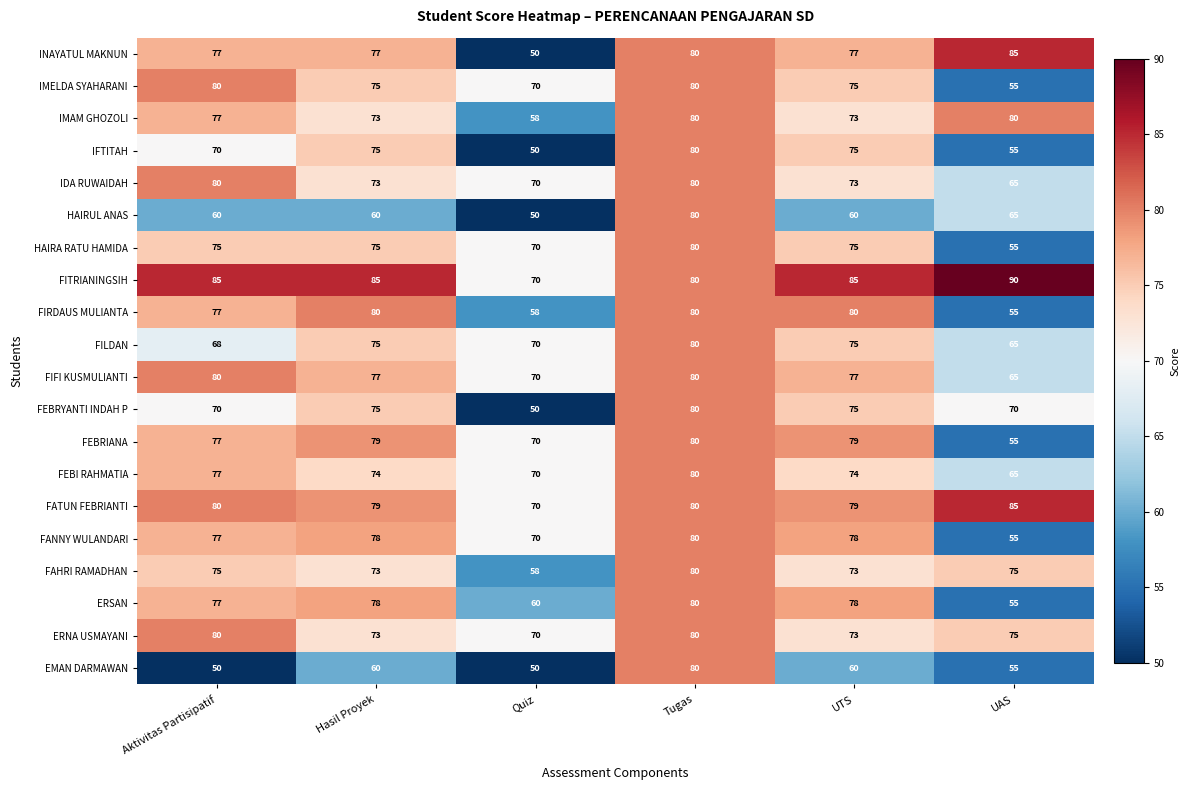

Between Aktivitas Partisipatif and UTS, which series saw the biggest shift?

EMAN DARMAWAN